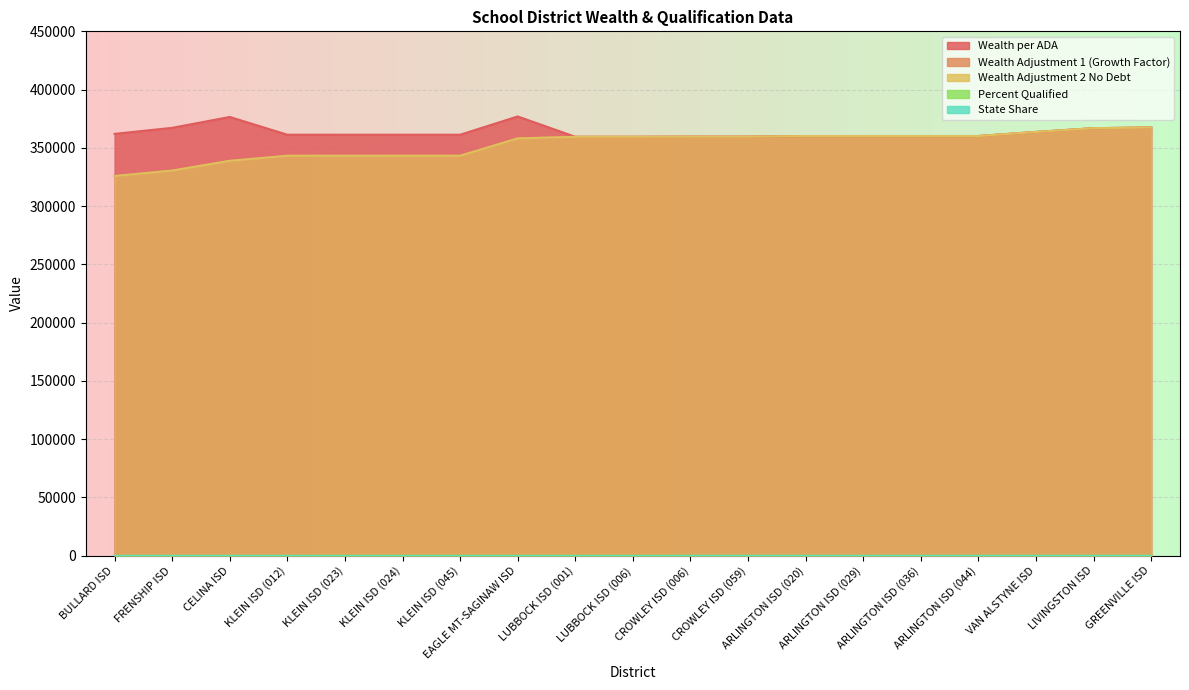

What is the label of the 6th point from the right?

ARLINGTON ISD (029)